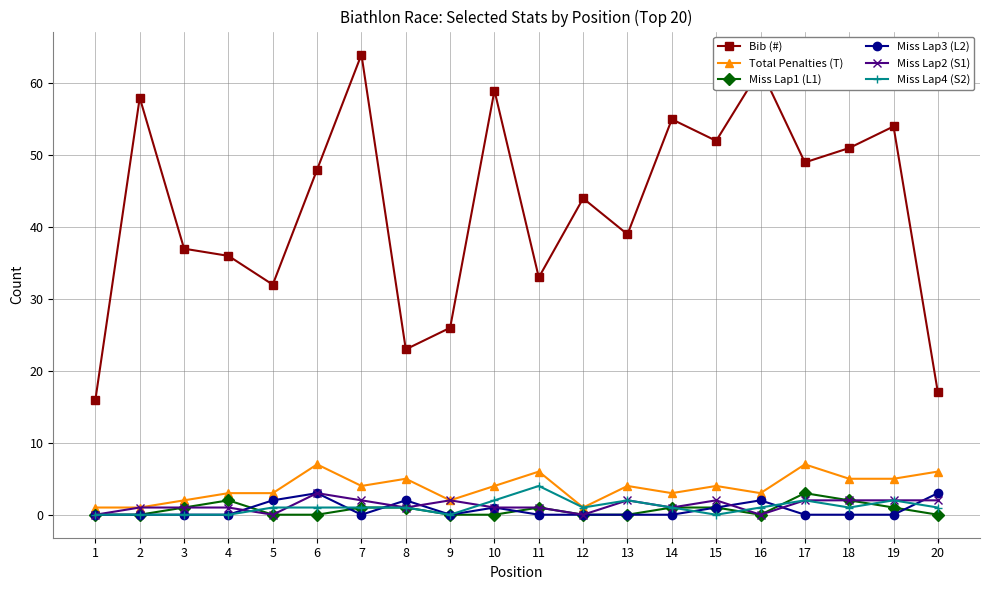

Is the value of Bib (#) at 2 greater than the value of Total Penalties (T) at 15?

Yes